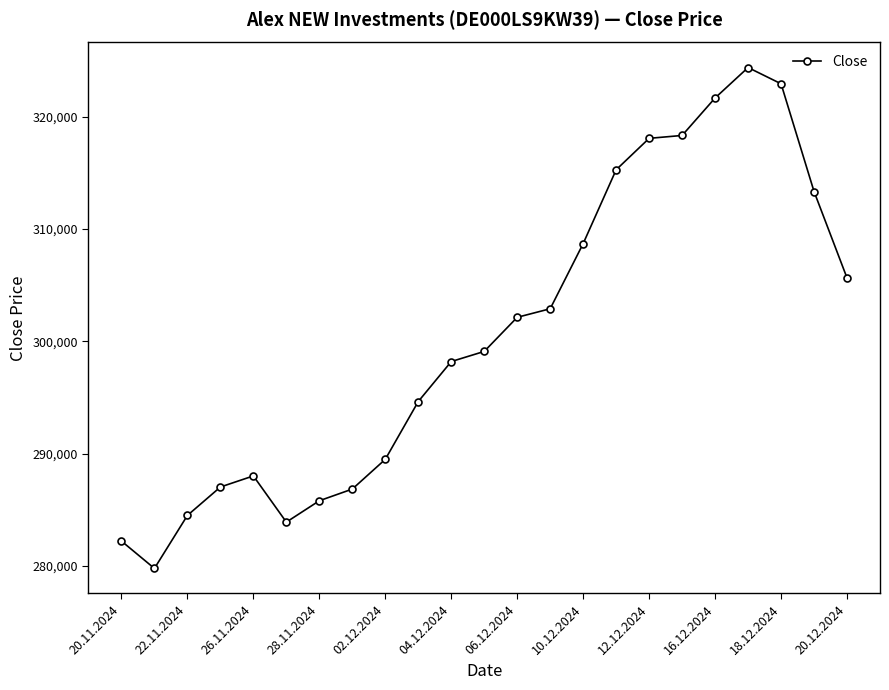

What is the greatest value displayed?

324361